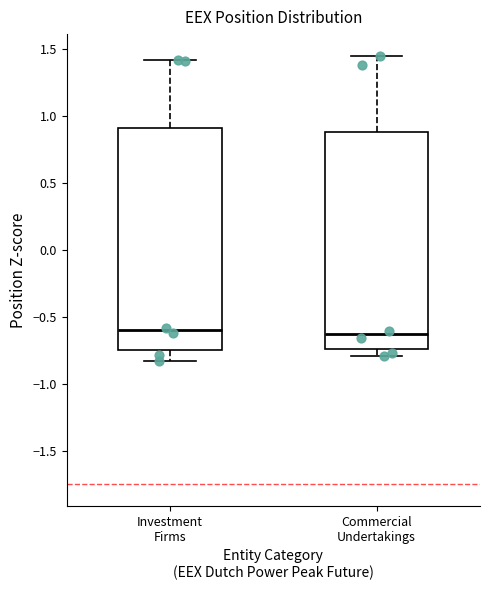

Reading left to right, read every box against the y-axis: the position of its median line, the range the box covers, and the ends of its whiskers. The values are not printed on the chart, so give them approximately, as read against the axis.

Investment Firms: median -0.60, box -0.75 to 0.90, whiskers -0.85 to 1.40
Commercial Undertakings: median -0.65, box -0.75 to 0.90, whiskers -0.80 to 1.45